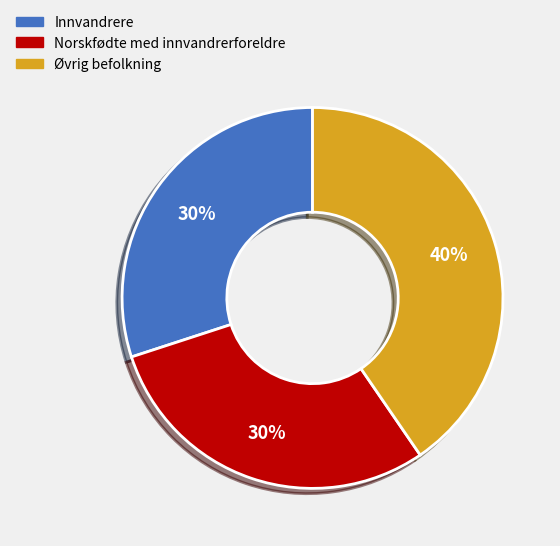

To the nearest percent, what percentage of the pie is Norskfødte med innvandrerforeldre?

30%